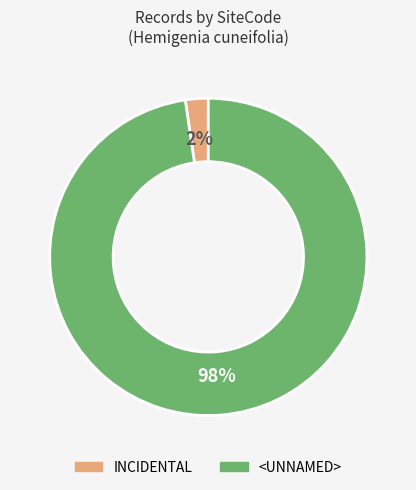

What percentage is the <UNNAMED> slice, to the nearest percent?

98%